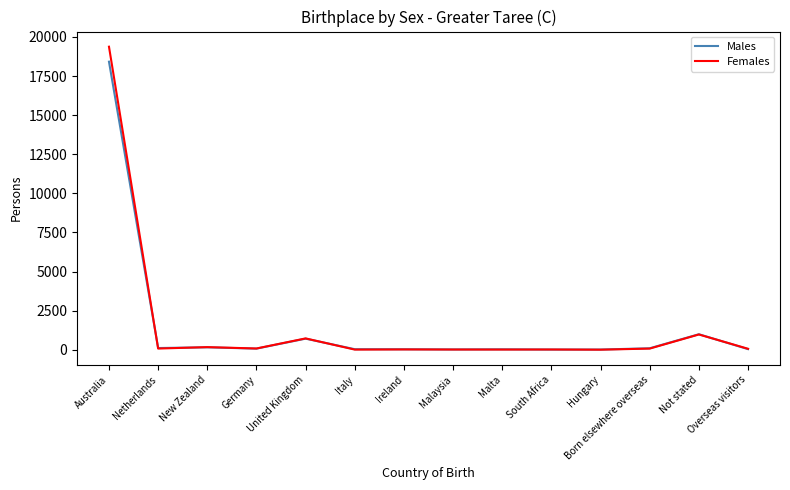

Which category has the highest value across all series?

Australia